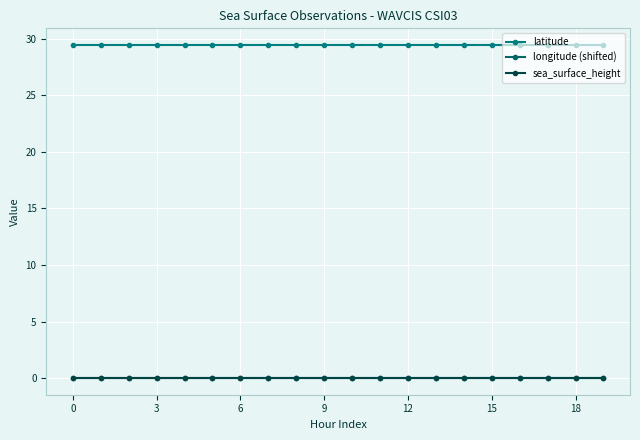

Is this an area chart (filled region under the line)?

No